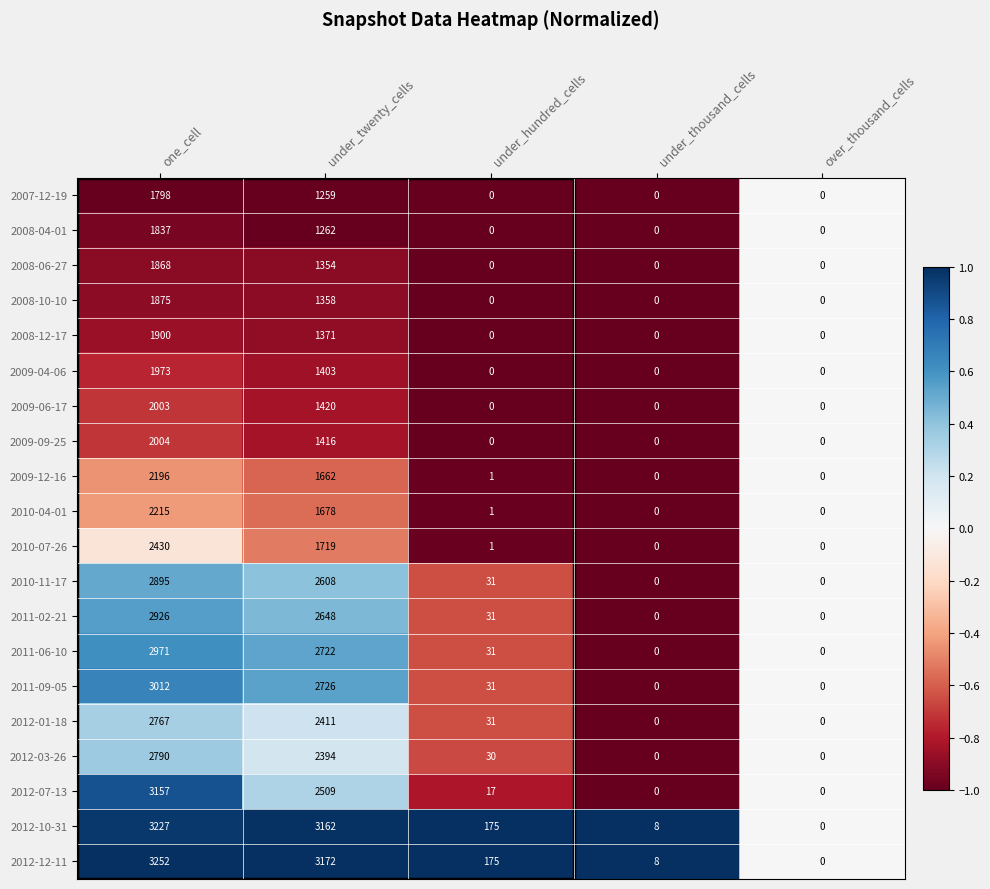

At which category is the sum across all series the highest?

one_cell